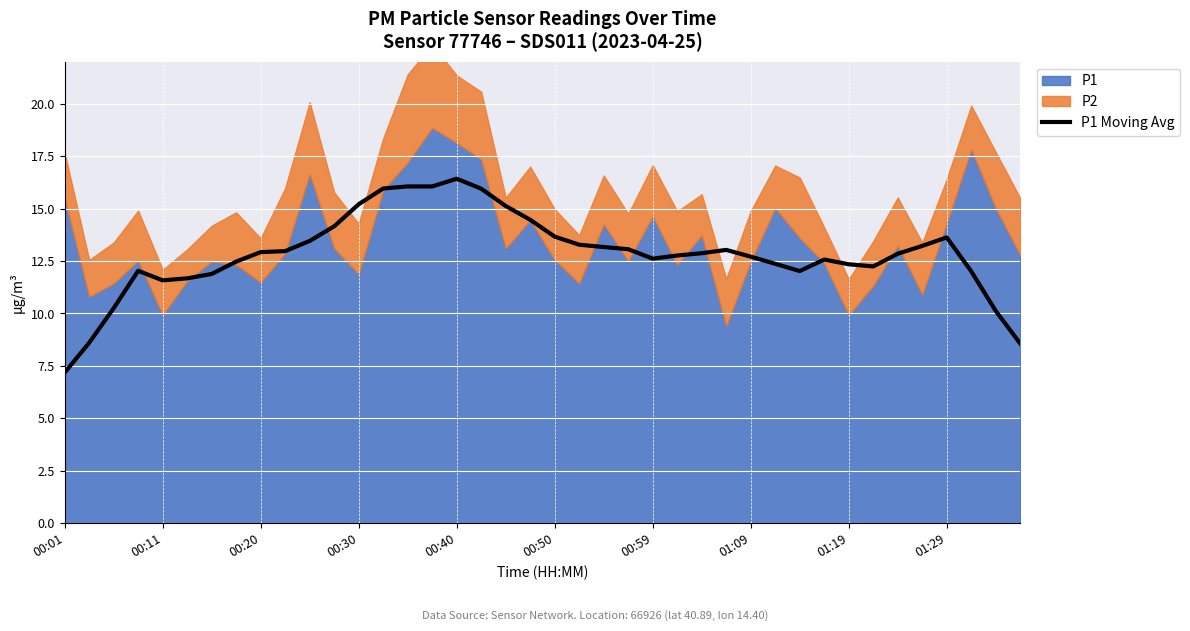

Is it true that P1 Moving Avg equals 7.9 at 00:40?

False